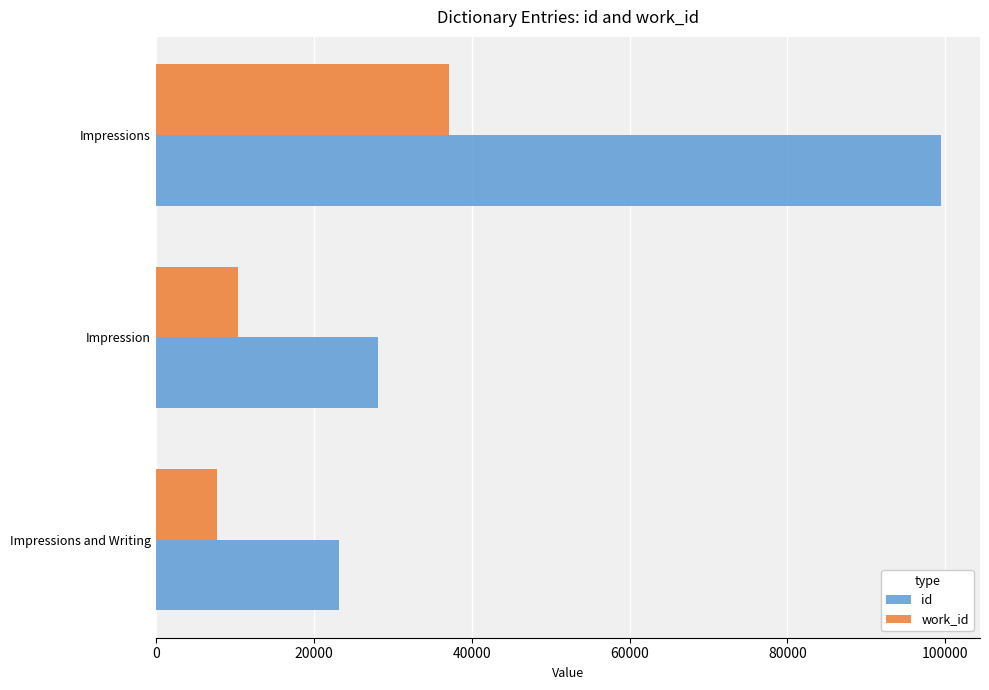

The value of work_id at Impressions is 52728. True or false?

False